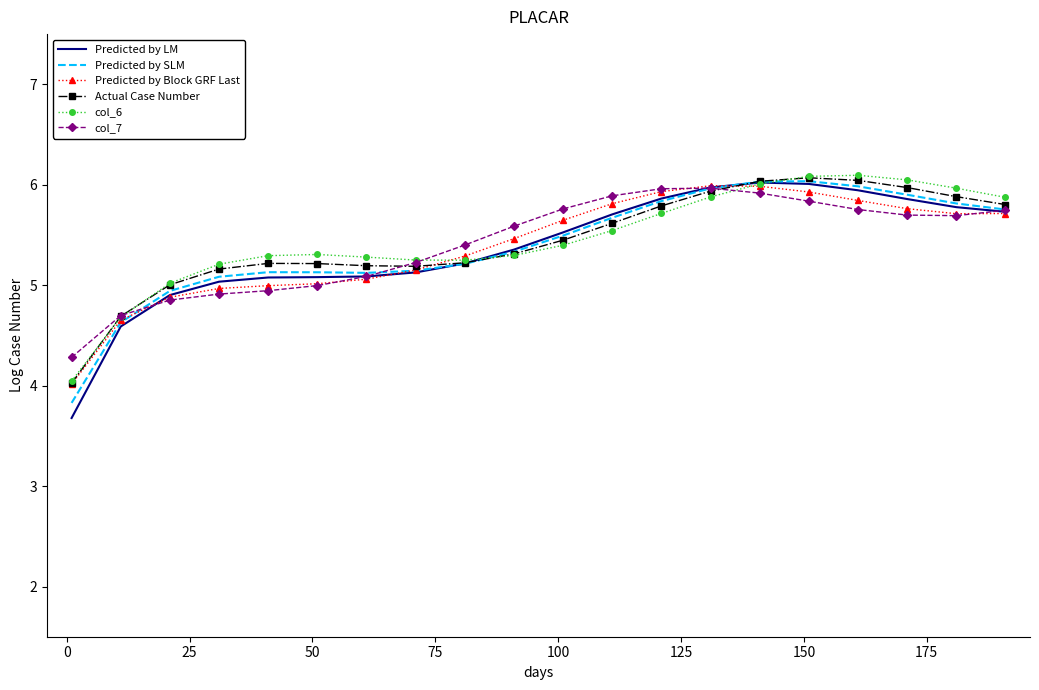

True or false: Predicted by Block GRF Last and Actual Case Number cross at least once.

True